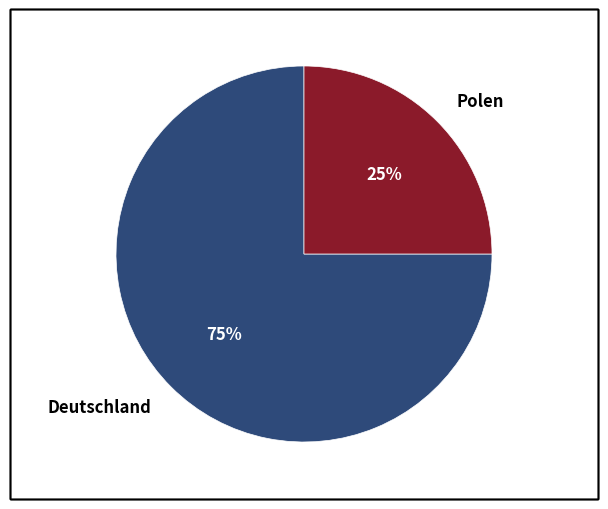

Which category has the smallest portion of the pie?

Polen